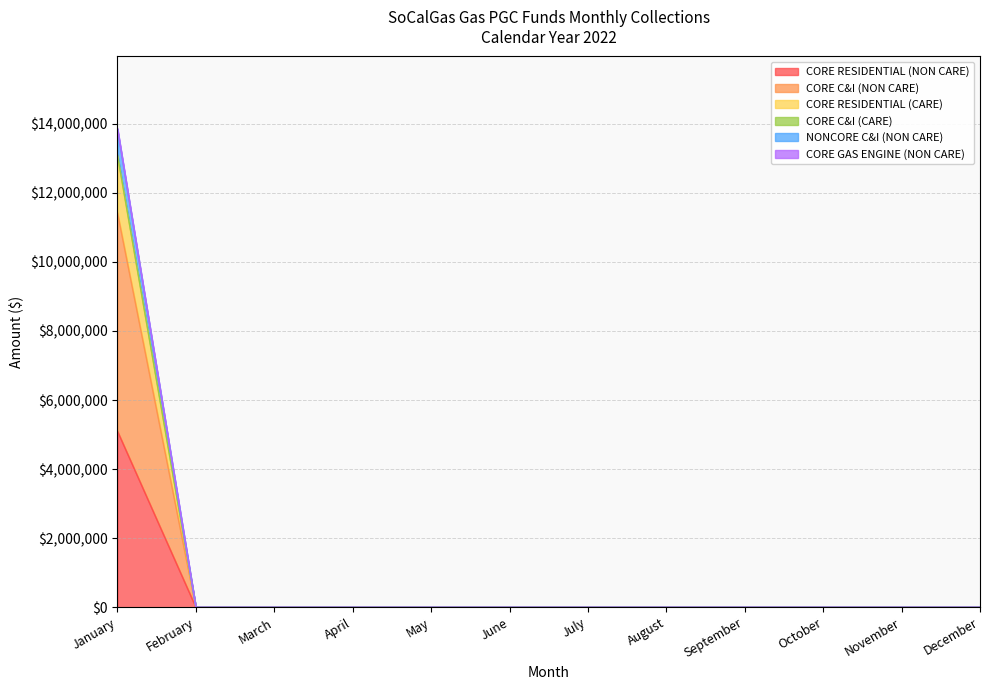

At which category is the sum across all series the highest?

January